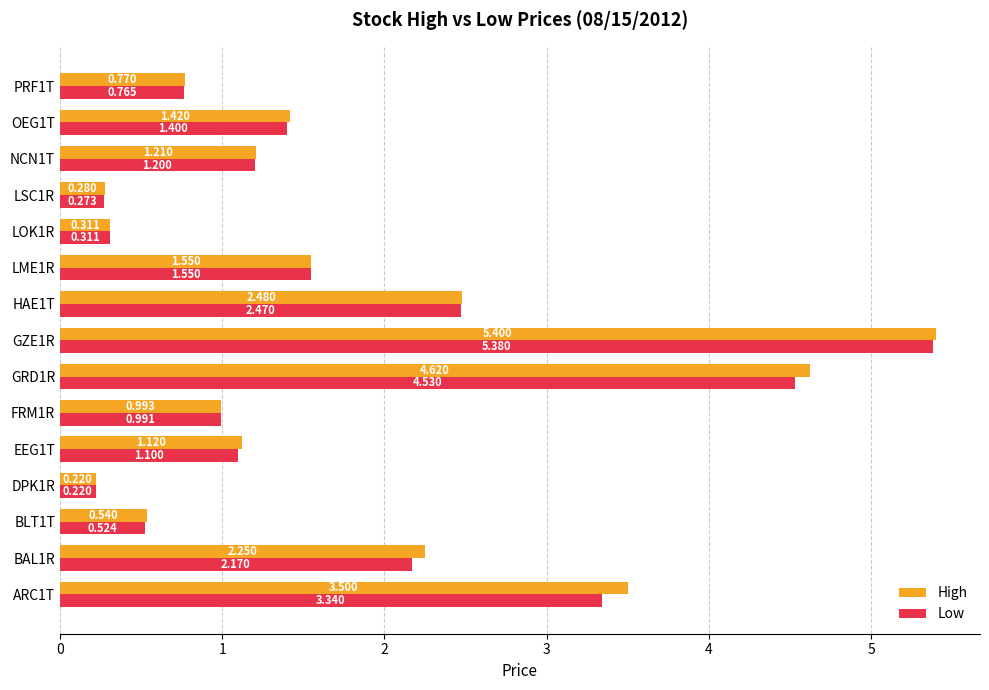

Which series has the largest total across all categories?

High